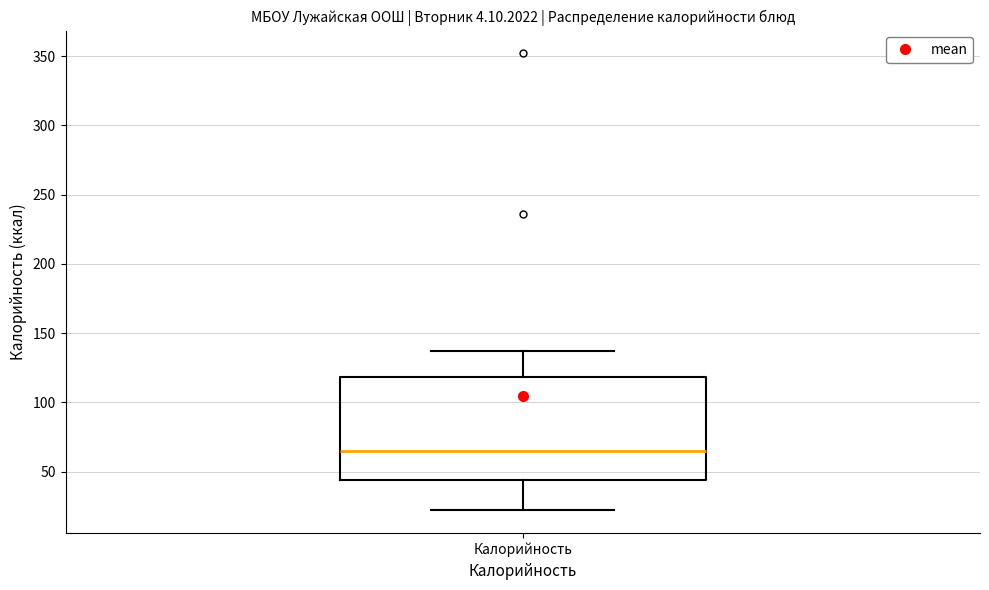

Transcribe this box plot: give where the median line is, the range the box spans, and where the two whiskers end, as read against the y-axis. The values are not printed on the chart, so give them approximately, as read against the axis.

median 65, box 45 to 120, whiskers 20 to 135